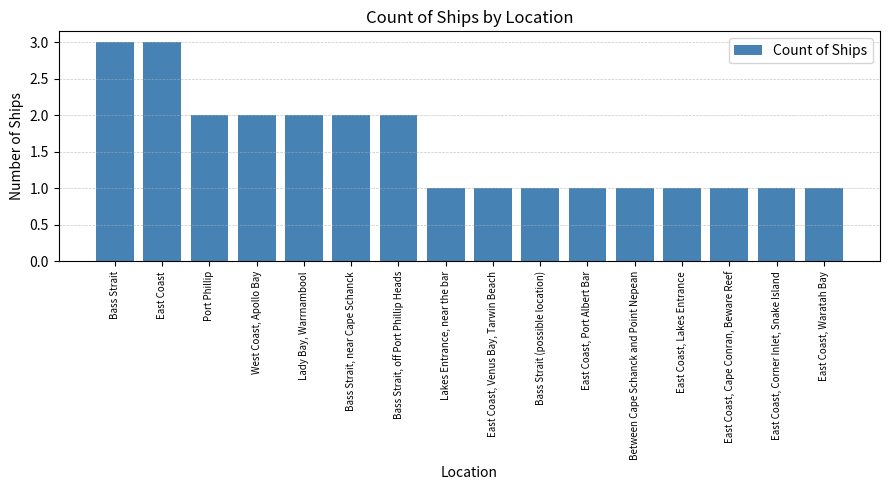

Which has a higher value, East Coast, Waratah Bay or East Coast?

East Coast